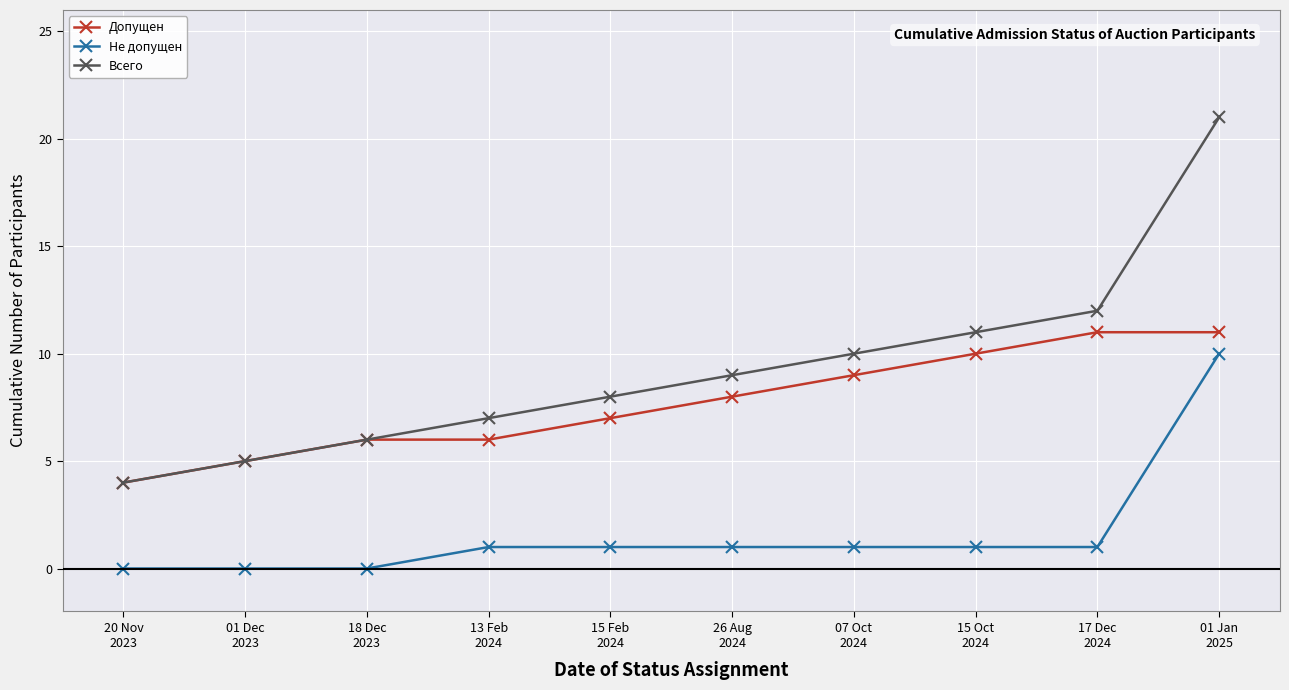

What is the label of the 4th point from the left?

13 Feb
2024